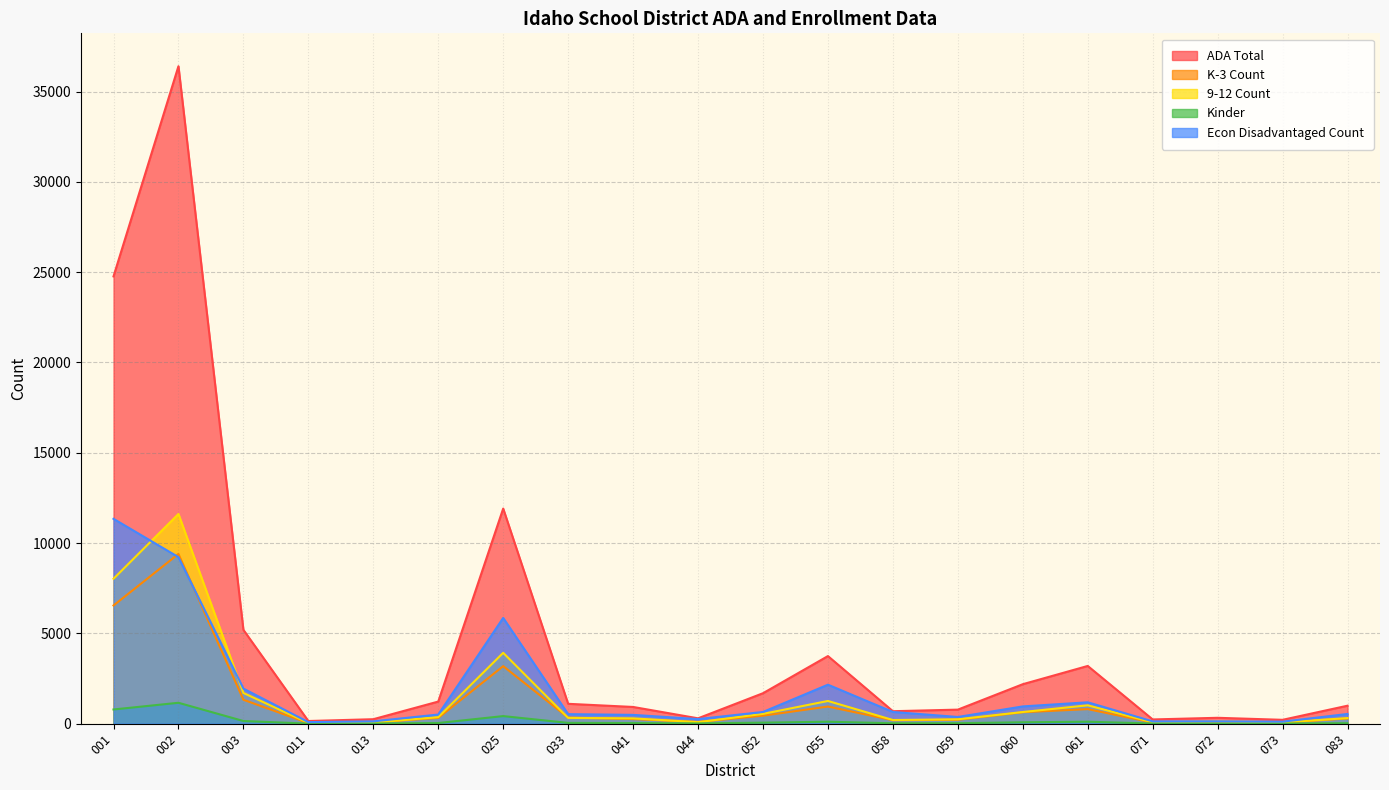

At 083, list the series in order from largest to smallest.

ADA Total, Econ Disadvantaged Count, 9-12 Count, K-3 Count, Kinder